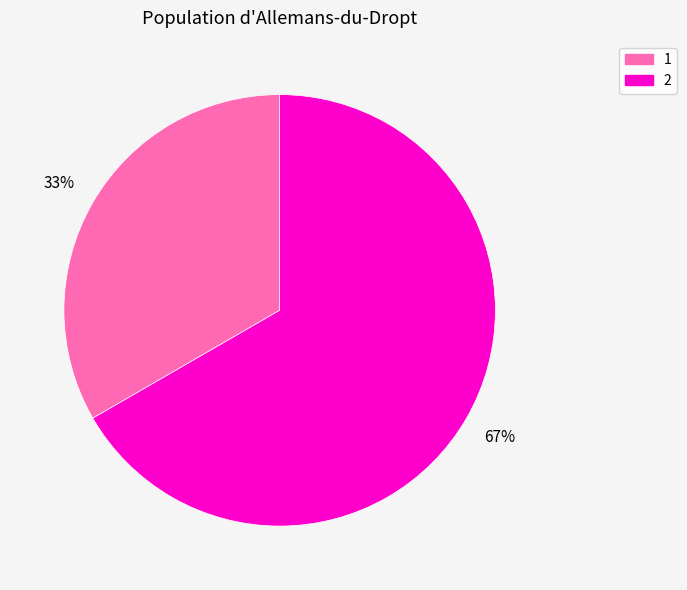

Is there a majority slice in this chart?

Yes